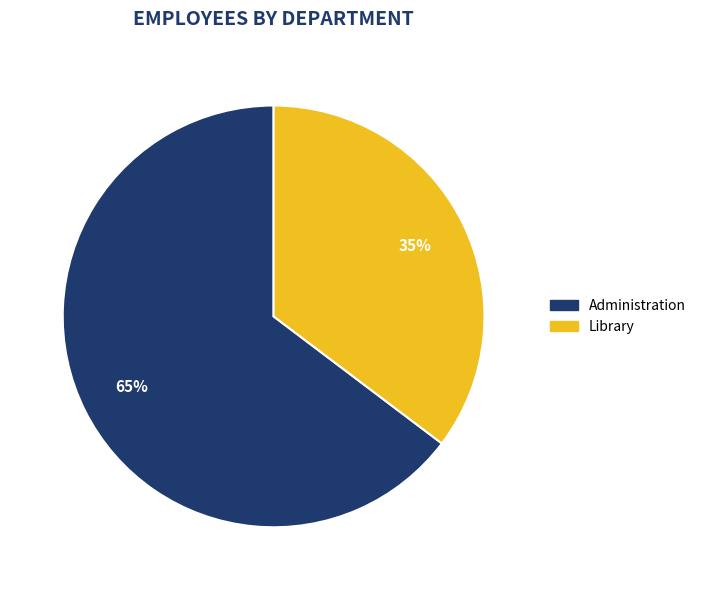

Count the number of slices in the pie.

2